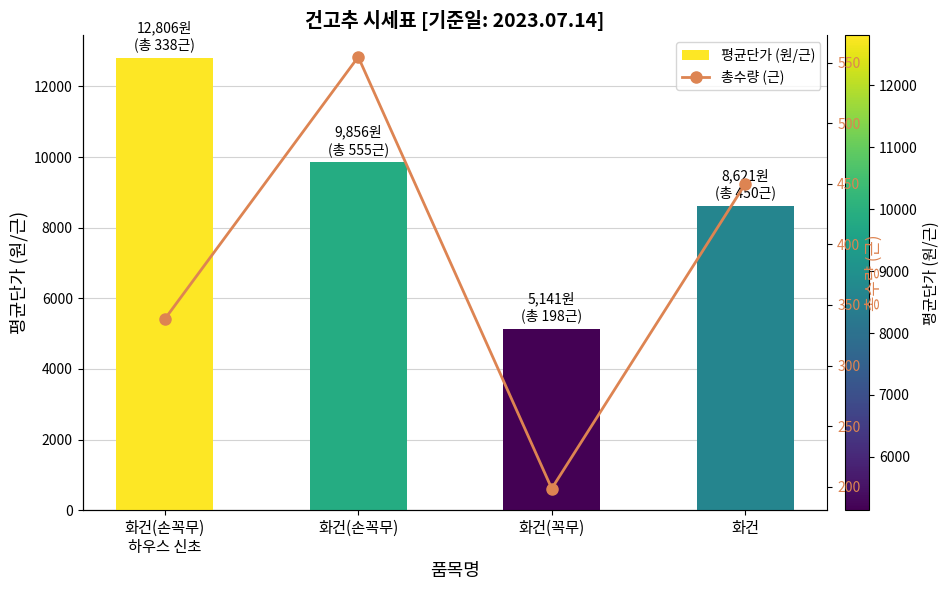

What is the sum of the 평균단가 (원/근) values at 화건(손꼭무)
하우스 신초 and 화건(손꼭무)?

22662